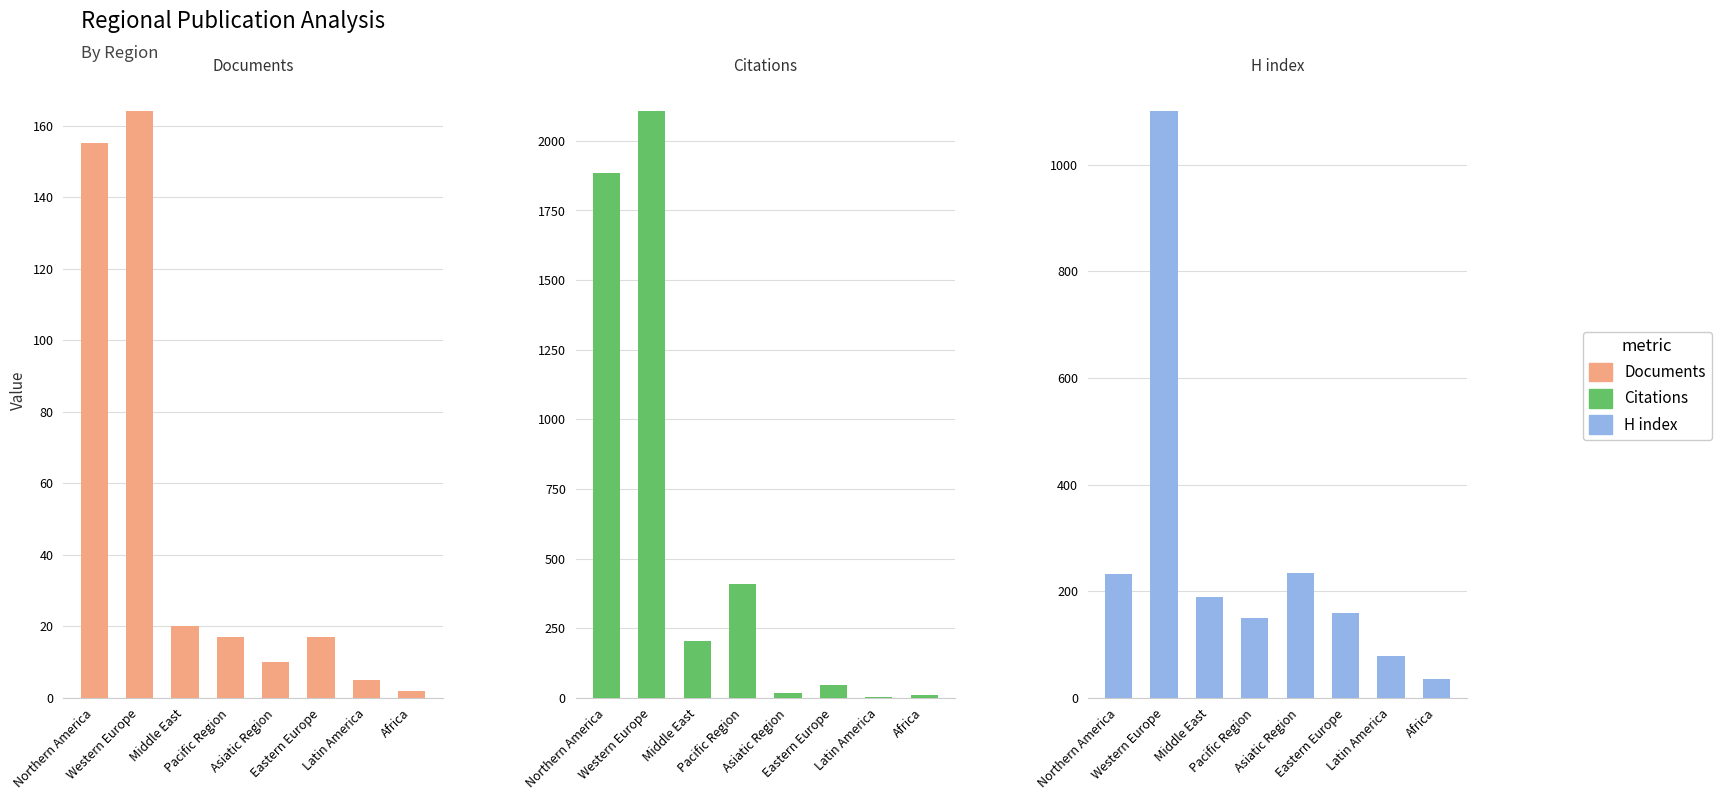

What is the sum of the Citations values at Latin America and Eastern Europe?

48